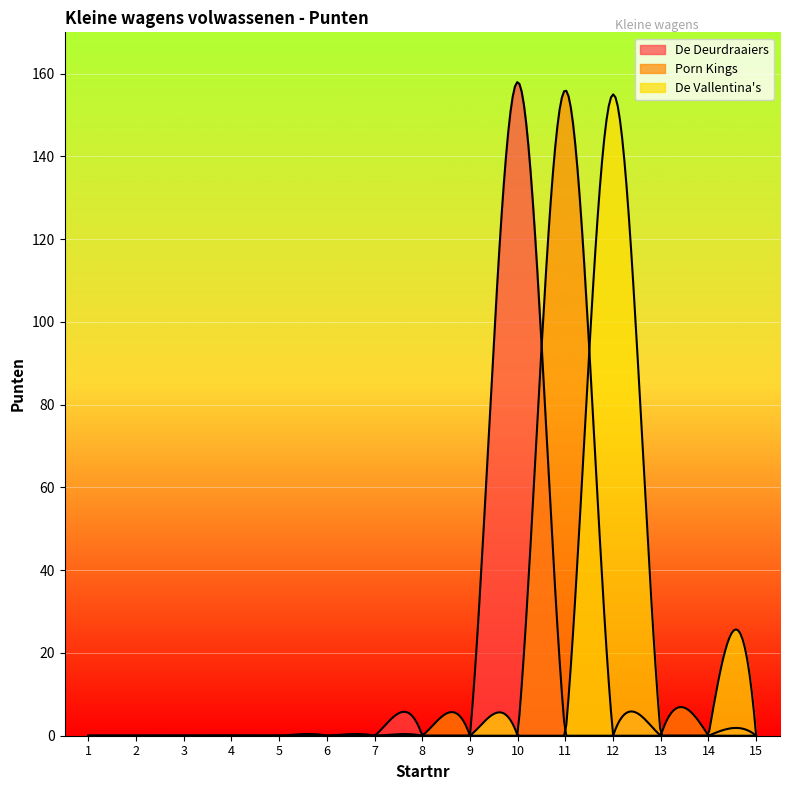

How many series are shown in this chart?

3